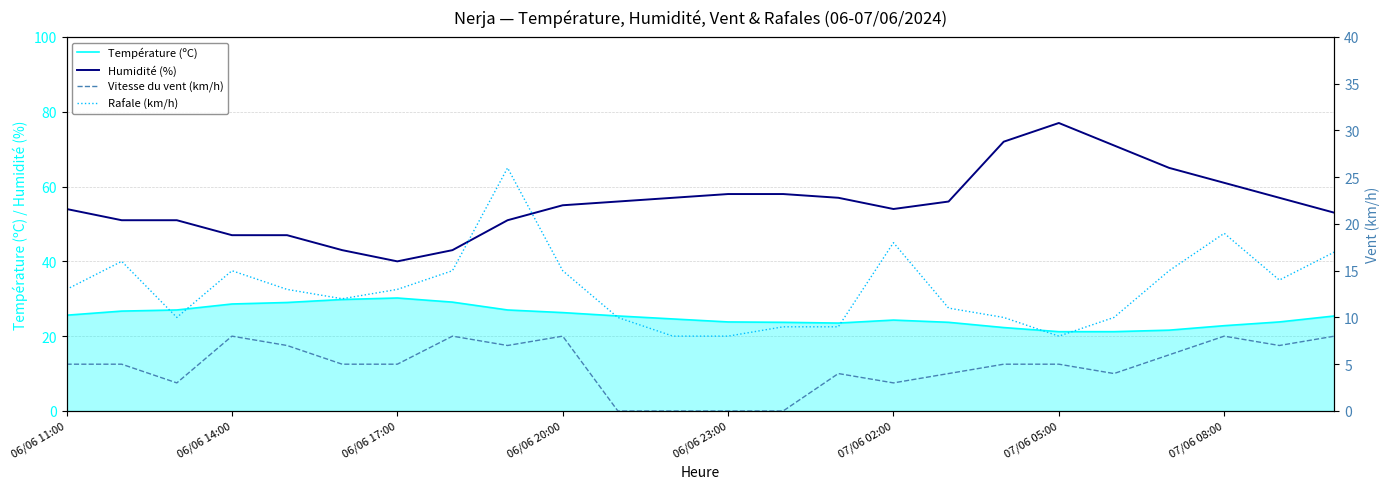

At which category is the sum across all series the highest?

07/06 05:00